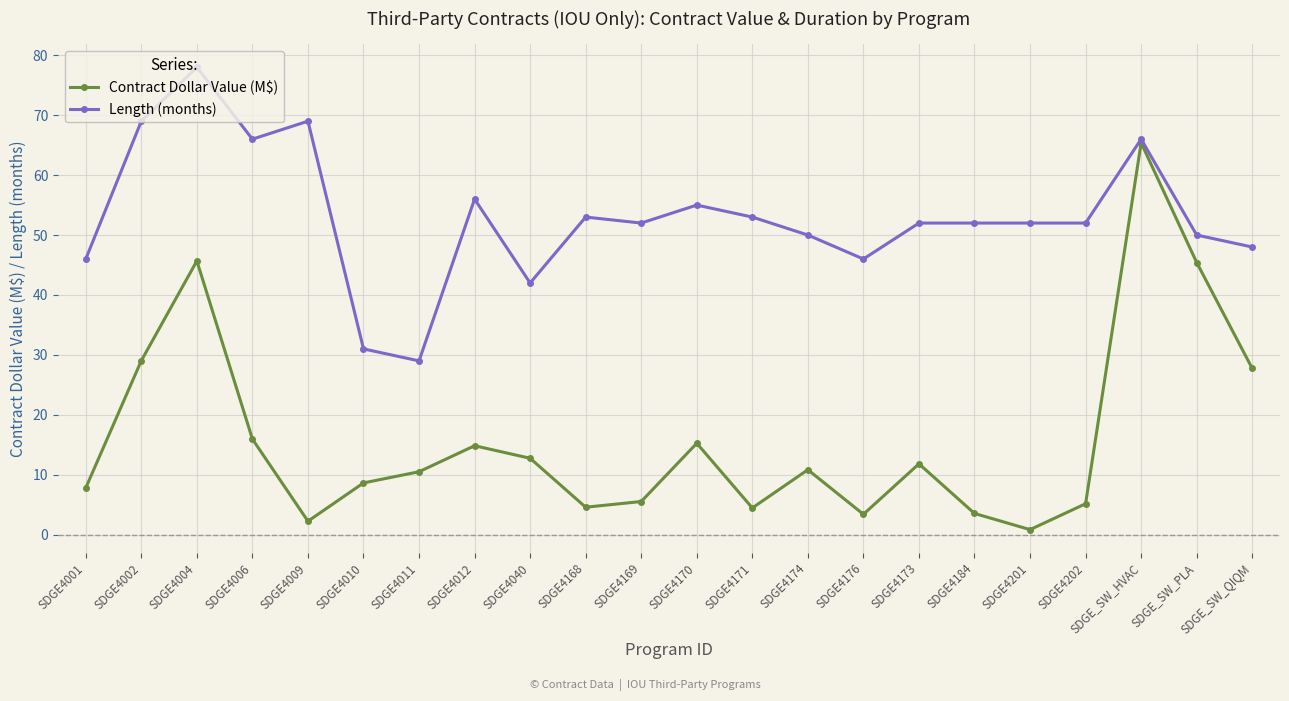

What is the label of the 5th point from the left?

SDGE4009